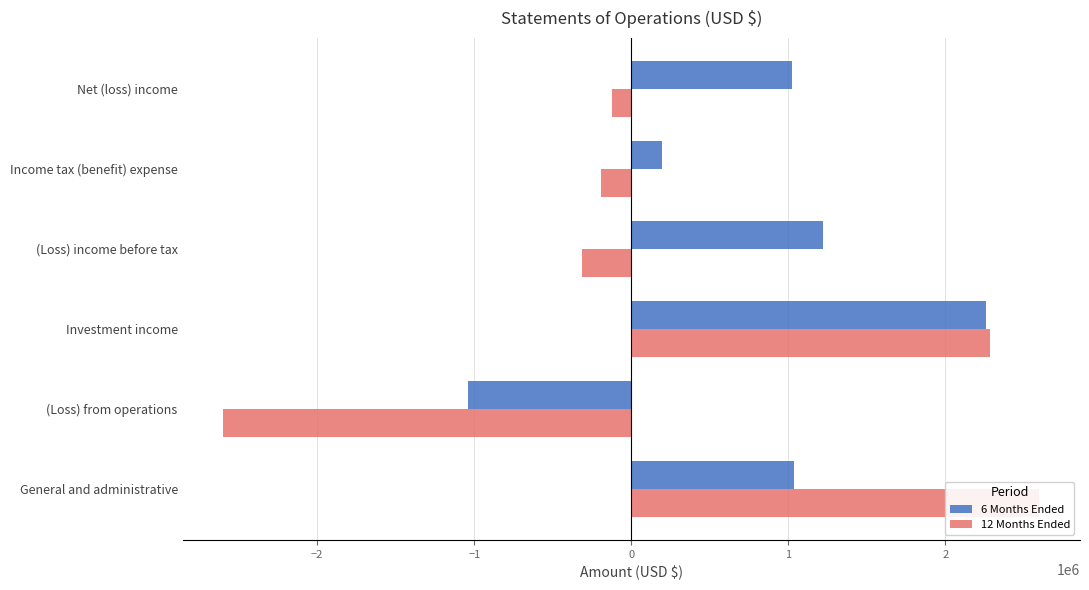

What is the difference between the maximum and second lowest values in the 12 Months Ended series?

2912044